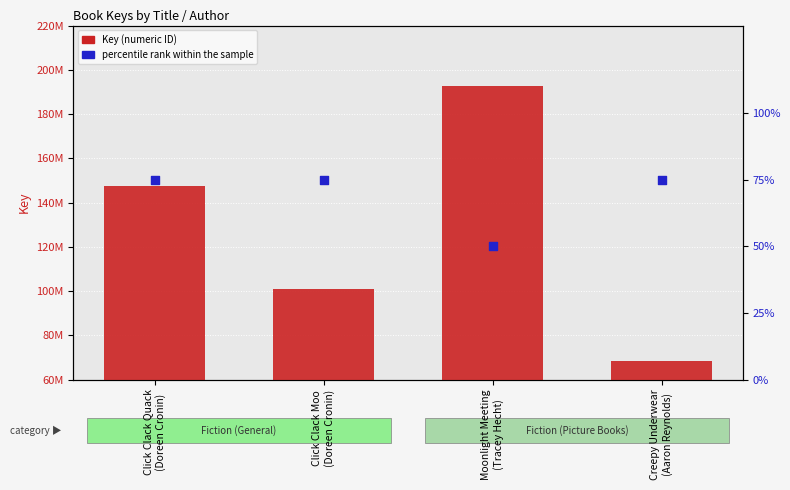

Which series contains the lowest Y value?

percentile rank within the sample